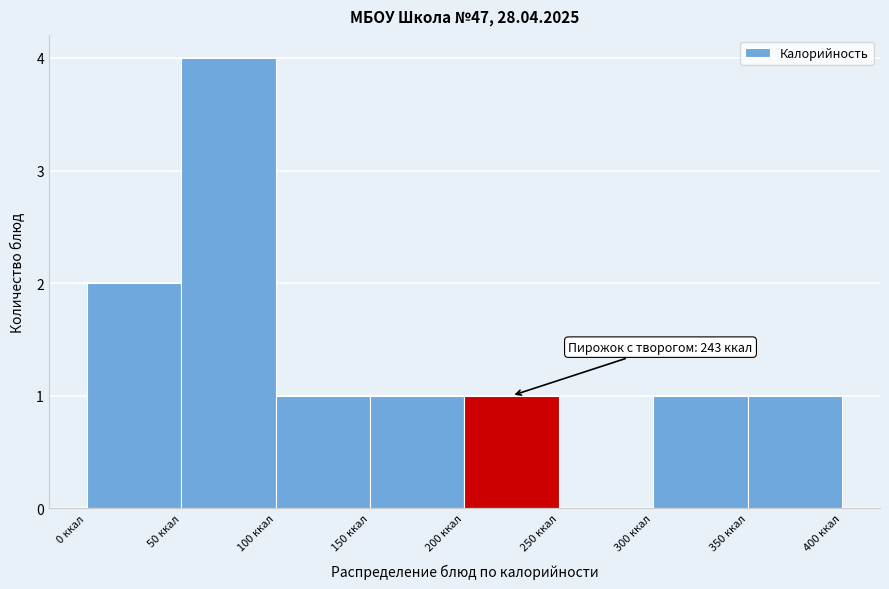

Which range on the x-axis has the tallest bar?

50 to 100